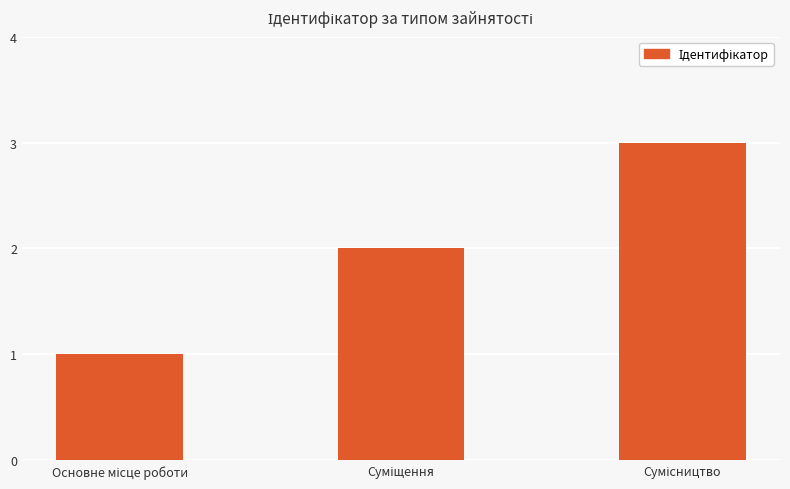

What is the sum of all values?

6